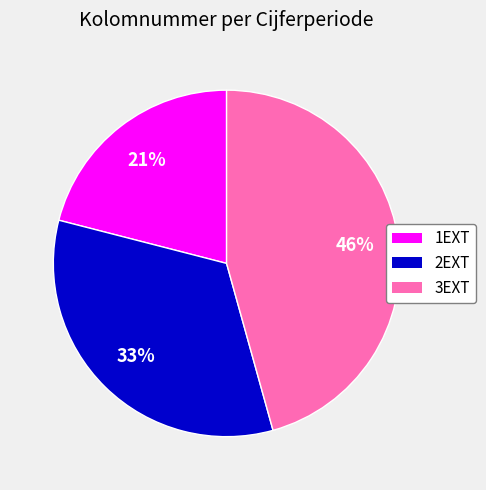

What is the ratio of the value at 1EXT to the value at 2EXT?

0.6